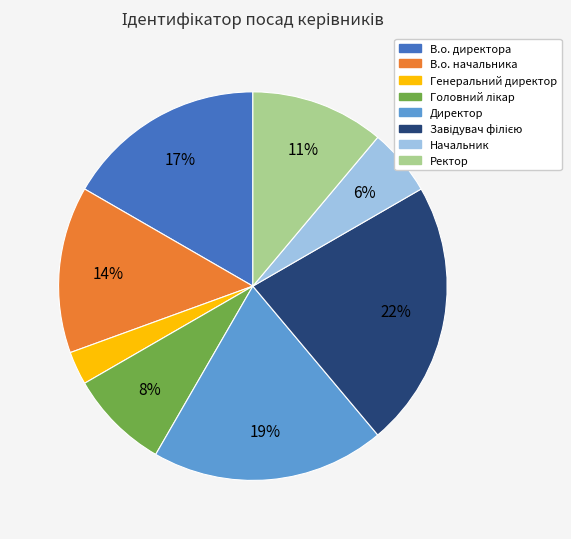

Does any single category account for the majority?

No